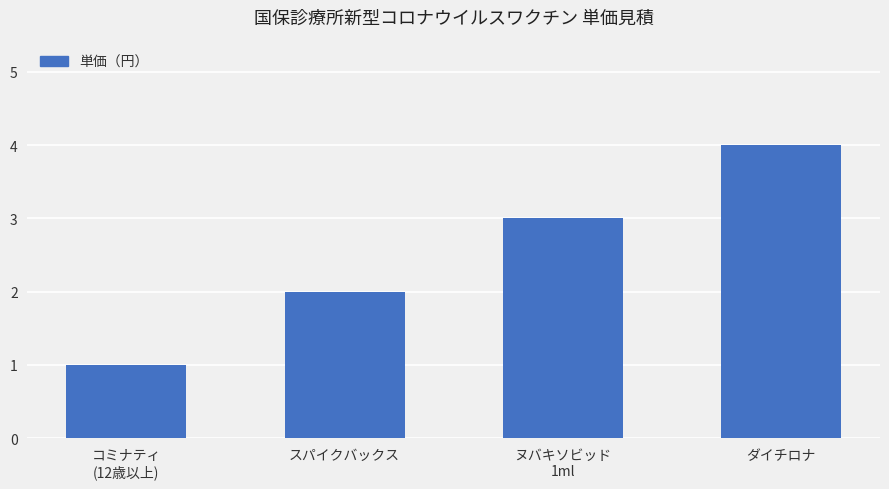

What is the difference between the maximum and minimum values?

3